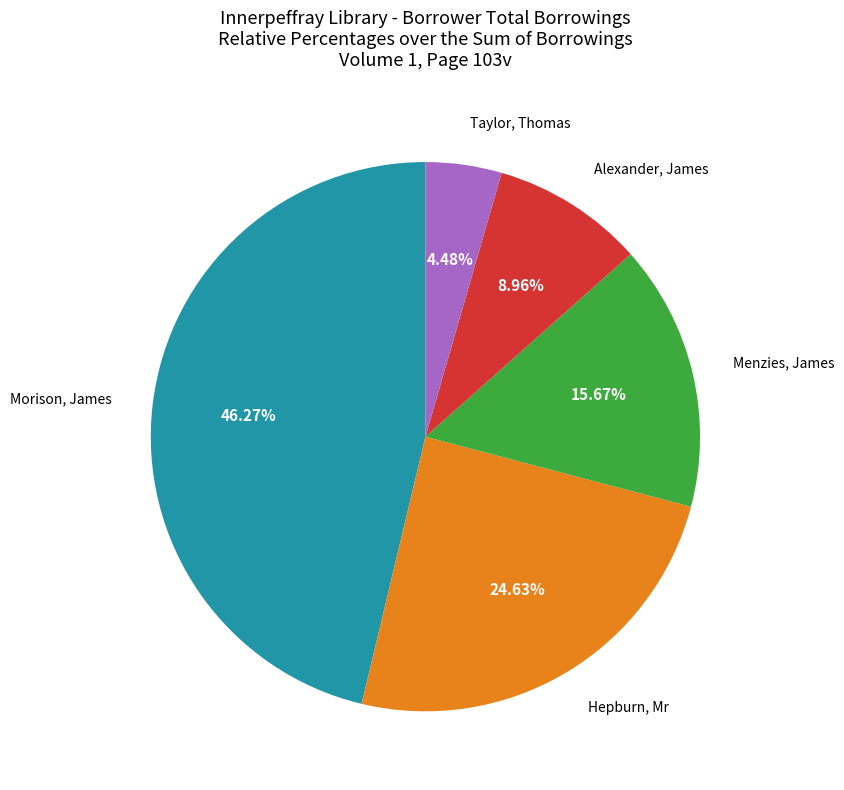

Is there a majority slice in this chart?

No